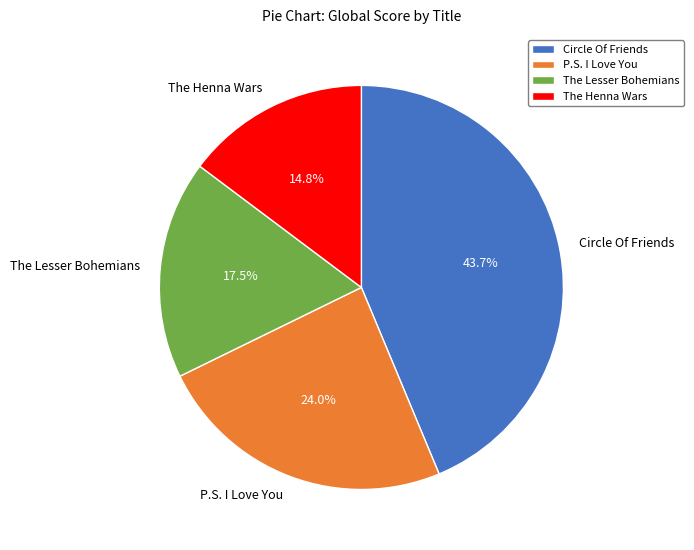

How much of the chart is everything except P.S. I Love You?

76.0%